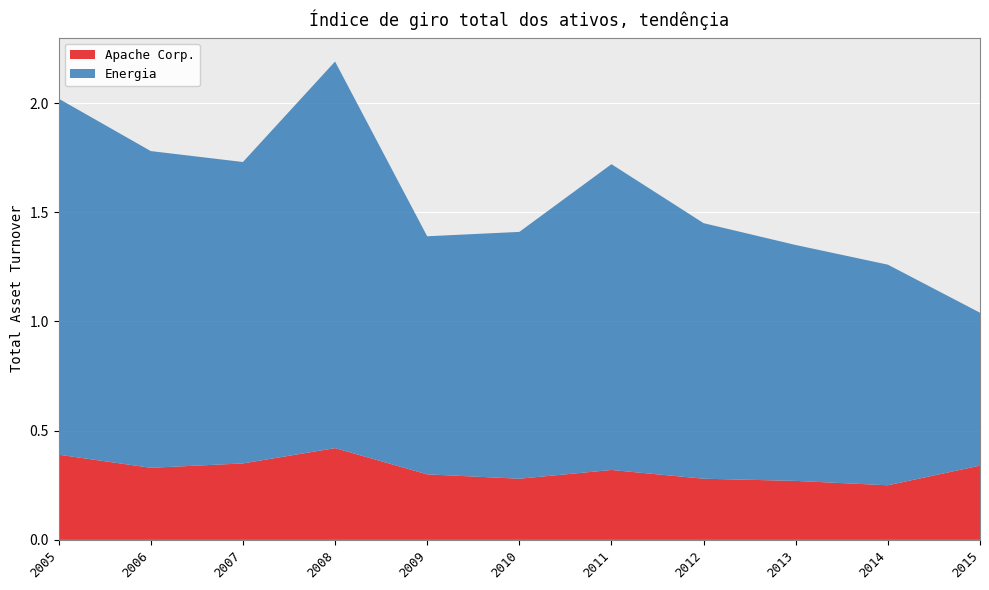

Reading right to left, transcribe all the data shown in this chart.

Apache Corp.: 2005=0.4	2006=0.3	2007=0.3	2008=0.4	2009=0.3	2010=0.3	2011=0.3	2012=0.3	2013=0.3	2014=0.2	2015=0.3
Energia: 2005=1.6	2006=1.4	2007=1.4	2008=1.8	2009=1.1	2010=1.1	2011=1.4	2012=1.2	2013=1.1	2014=1.0	2015=0.7